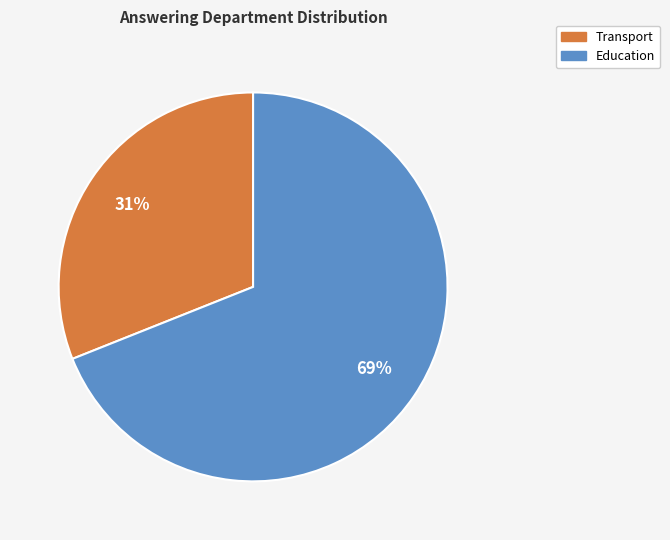

Does Transport represent more than half of the total?

No